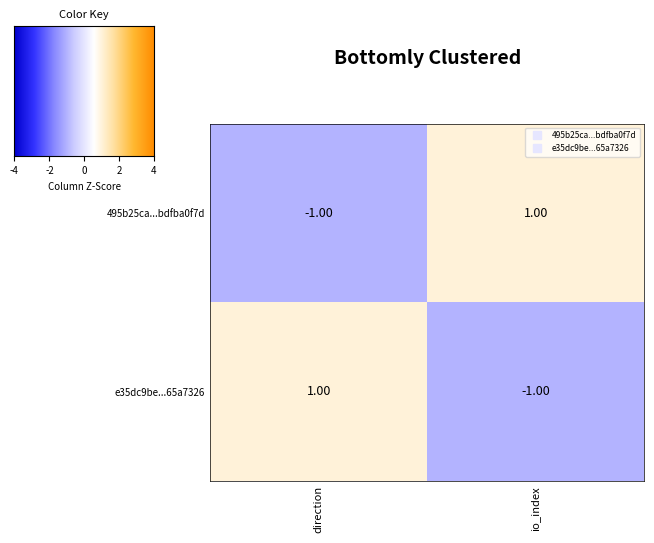

List the labels in order of e35dc9be...65a7326 value, smallest first.

io_index, direction